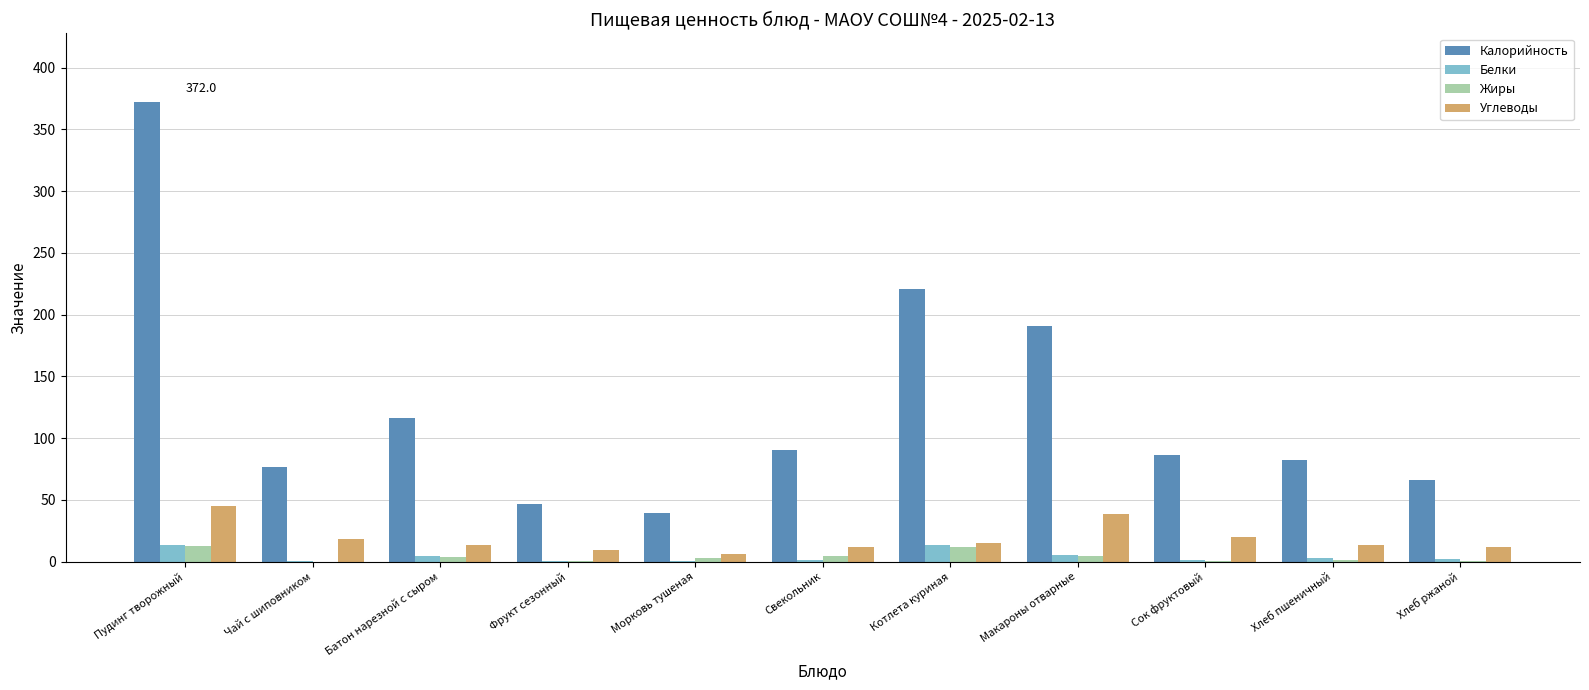

Is the value of Углеводы at Хлеб пшеничный greater than the value of Белки at Фрукт сезонный?

Yes